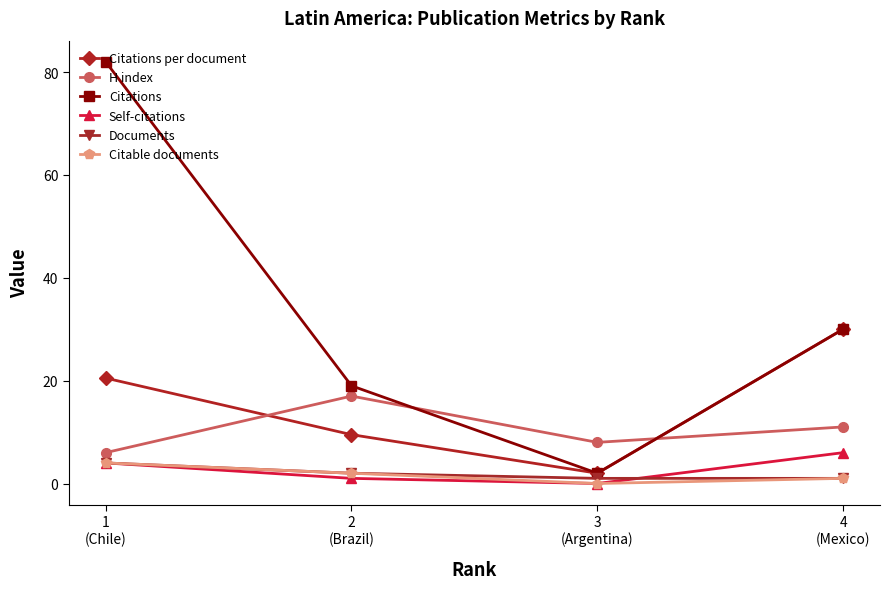

Reading left to right, list all the values displayed in this chart.

Citations per document: 1
(Chile)=20.5	2
(Brazil)=9.5	3
(Argentina)=2.0	4
(Mexico)=30.0
H index: 1
(Chile)=6.0	2
(Brazil)=17.0	3
(Argentina)=8.0	4
(Mexico)=11.0
Citations: 1
(Chile)=82.0	2
(Brazil)=19.0	3
(Argentina)=2.0	4
(Mexico)=30.0
Self-citations: 1
(Chile)=4.0	2
(Brazil)=1.0	3
(Argentina)=0.0	4
(Mexico)=6.0
Documents: 1
(Chile)=4.0	2
(Brazil)=2.0	3
(Argentina)=1.0	4
(Mexico)=1.0
Citable documents: 1
(Chile)=4.0	2
(Brazil)=2.0	3
(Argentina)=0.0	4
(Mexico)=1.0